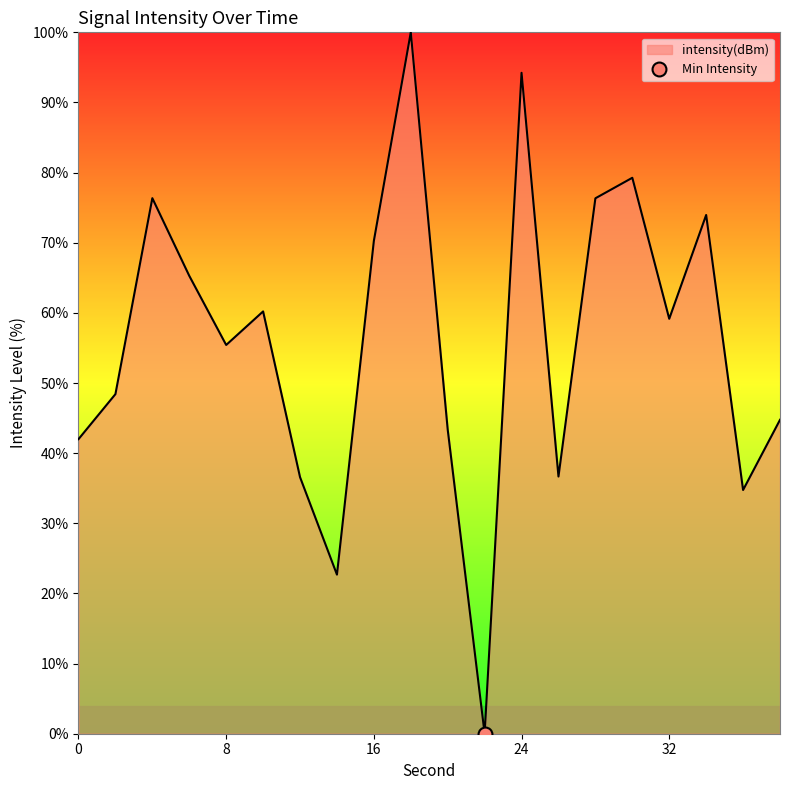

What is the difference between the second highest and second lowest values?

71.5